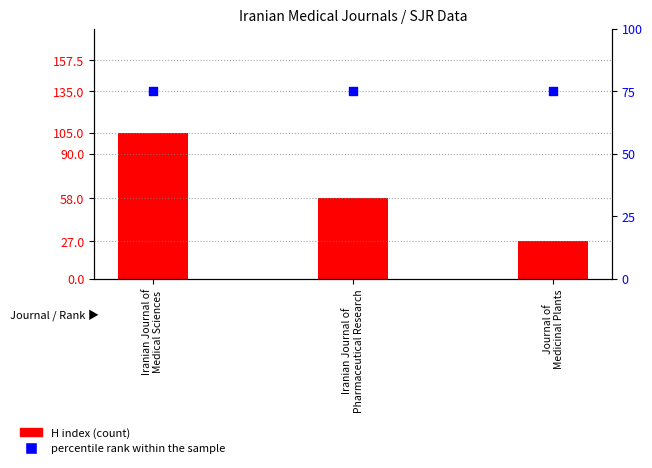

What is the total value across all series at Journal of
Medicinal Plants?

102